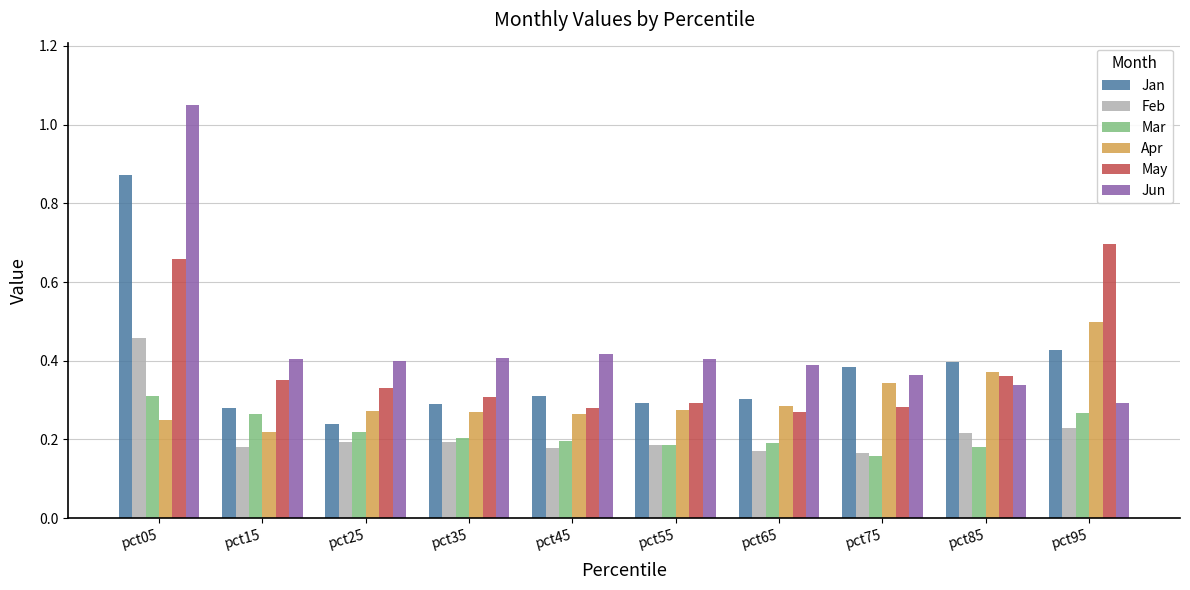

Which series changed the most between pct15 and pct45?

May